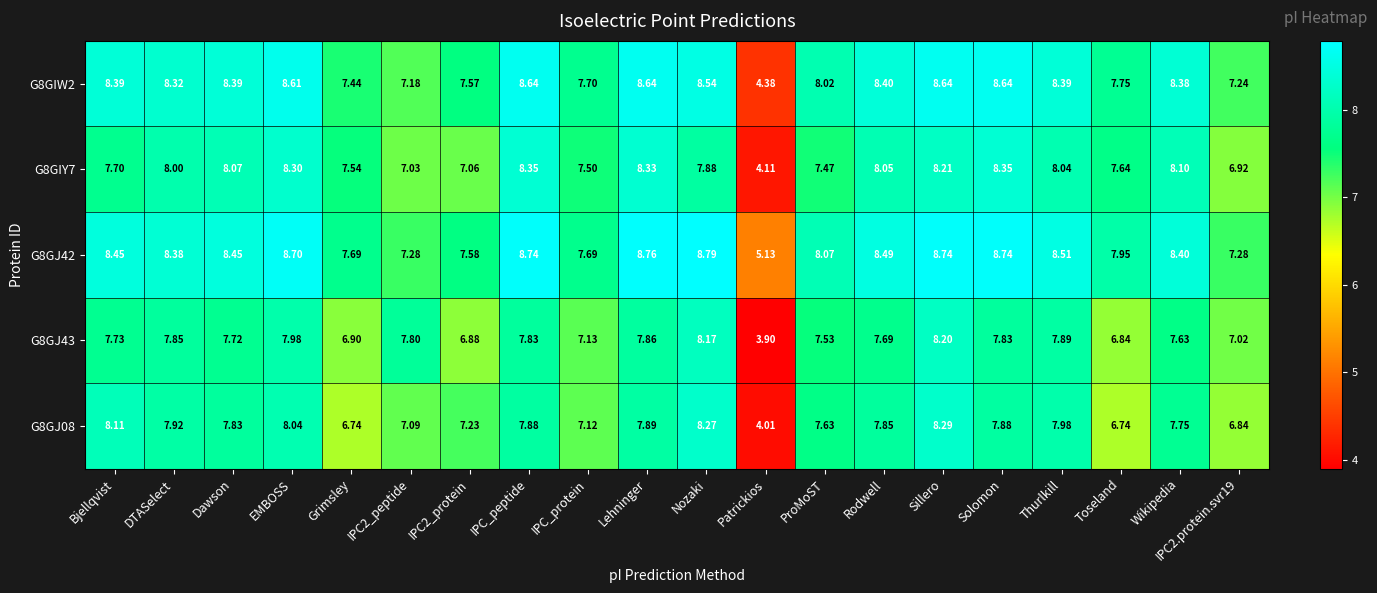

Count the number of categories in the chart.

20